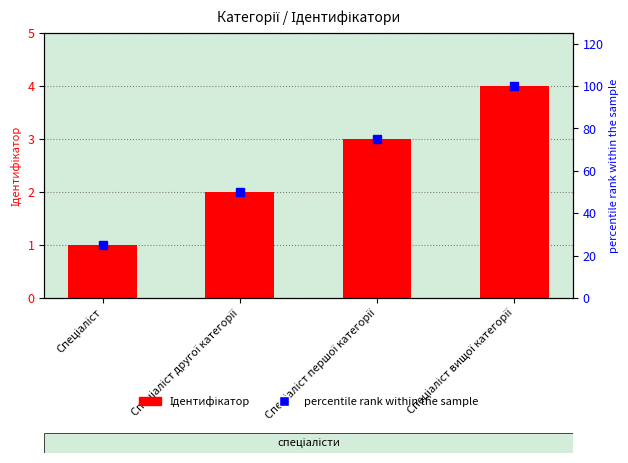

What is the difference between the maximum and minimum values in the Ідентифікатор series?

3